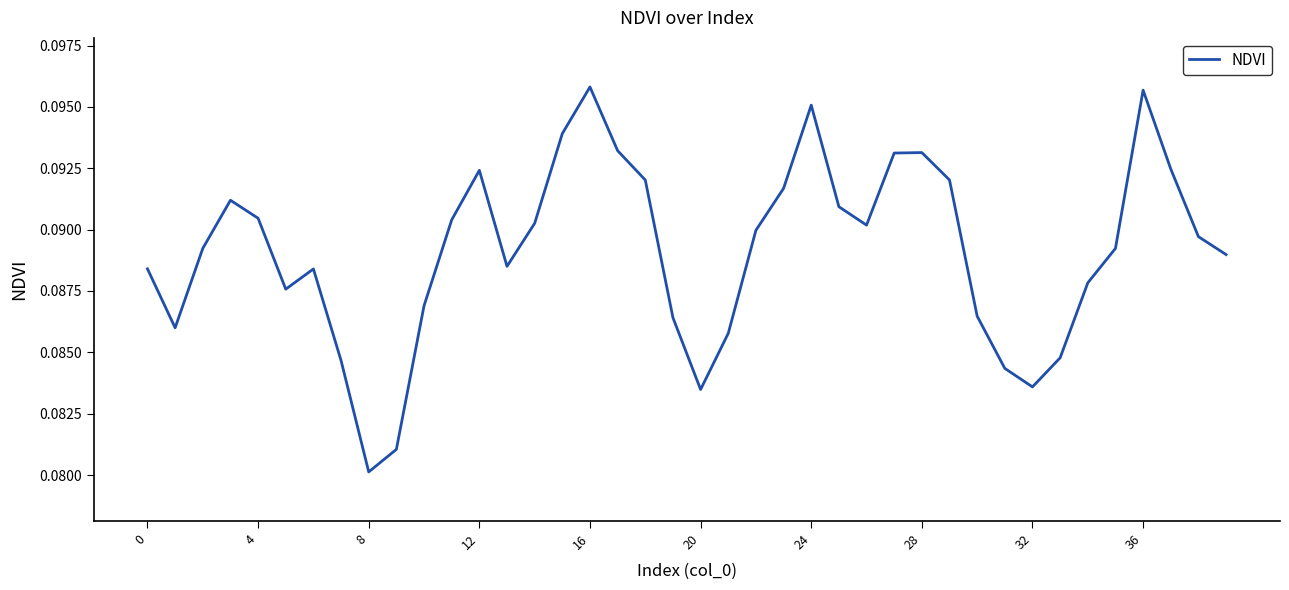

How many lines are shown in the chart?

1